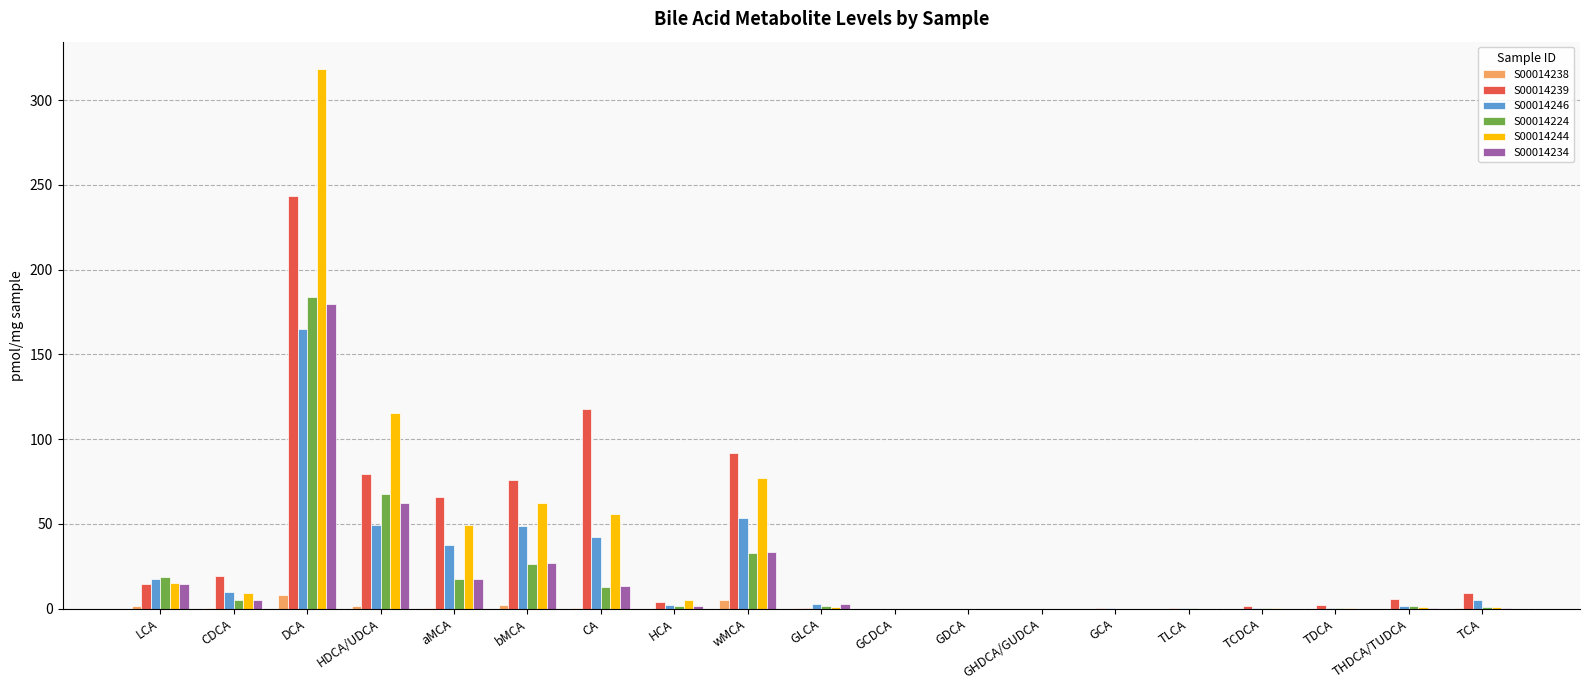

The S00014246 series shows 0.0 at GHDCA/GUDCA. True or false?

True